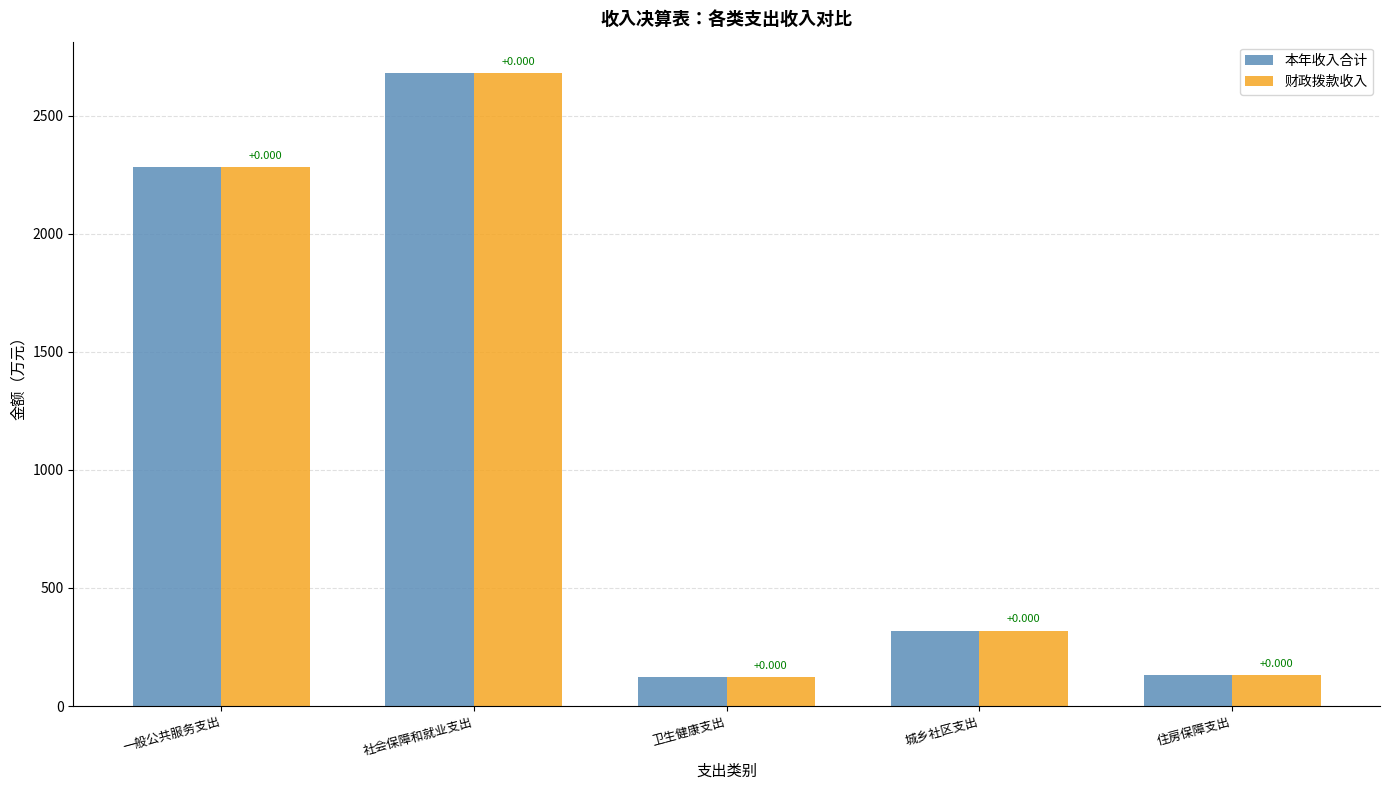

Reading left to right, list all the values displayed in this chart.

本年收入合计: 2281.9	2679.6	123.7	319.2	132.1
财政拨款收入: 2281.9	2679.6	123.7	319.2	132.1